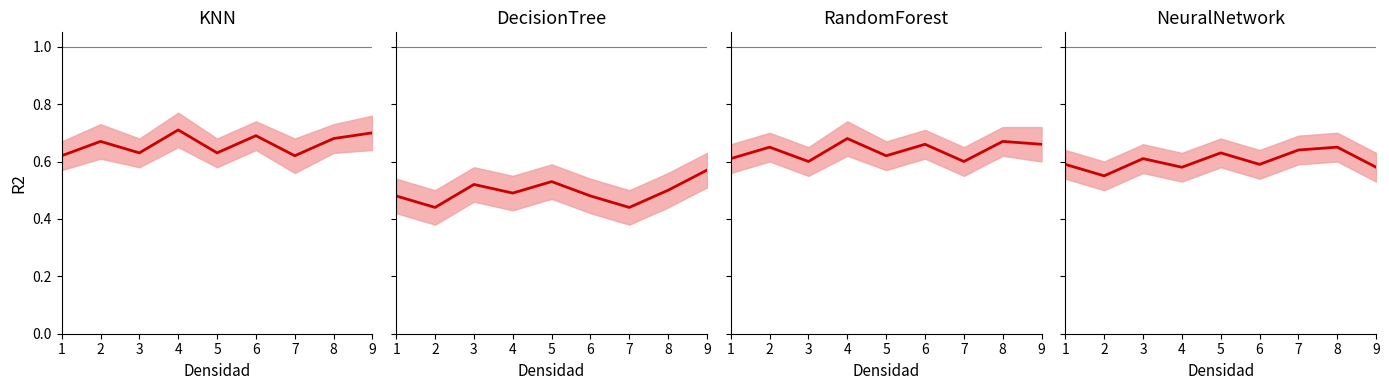

How many distinct data groups are displayed?

4